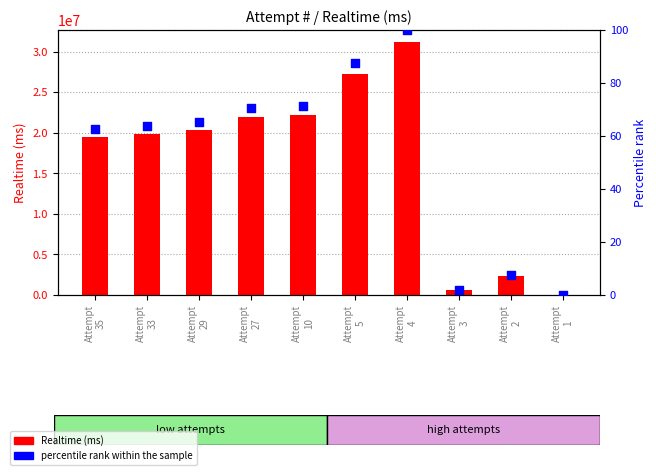

Which series has the largest total across all categories?

Realtime (ms)